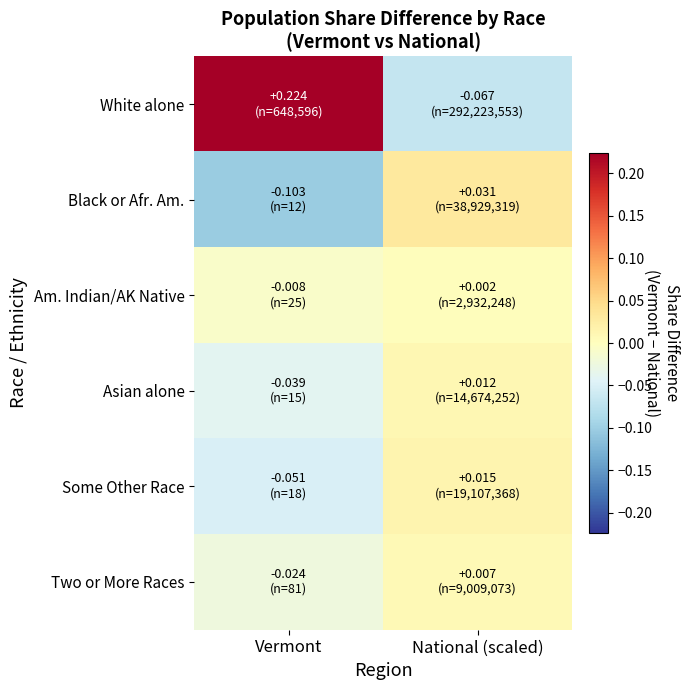

Reading left to right, transcribe all the data shown in this chart.

White alone: Vermont=0.2	National (scaled)=-0.1
Black or Afr. Am.: Vermont=-0.1	National (scaled)=0.0
Am. Indian/AK Native: Vermont=-0.0	National (scaled)=0.0
Asian alone: Vermont=-0.0	National (scaled)=0.0
Some Other Race: Vermont=-0.1	National (scaled)=0.0
Two or More Races: Vermont=-0.0	National (scaled)=0.0